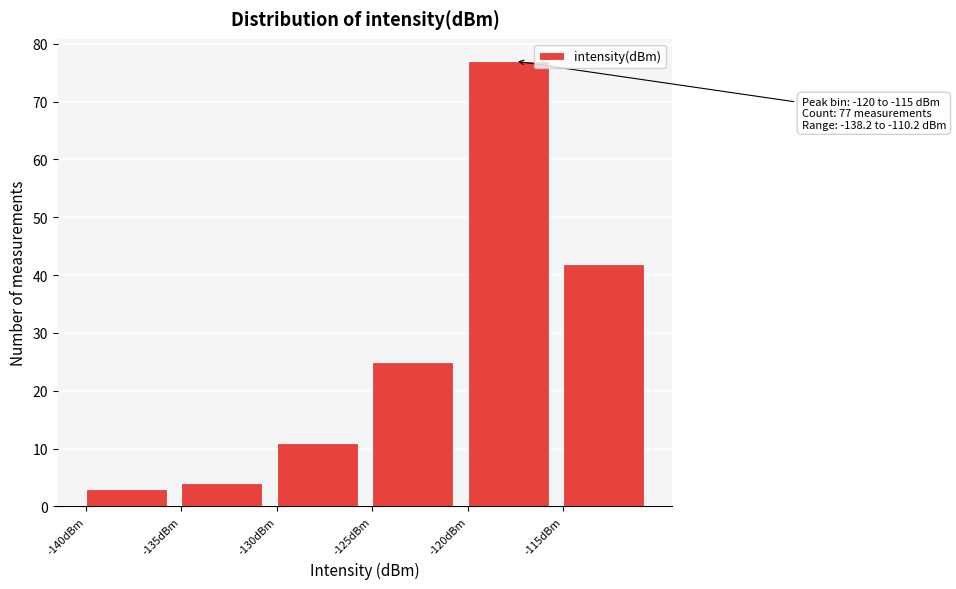

Over which range of the x-axis is the bar tallest?

-120 to -115